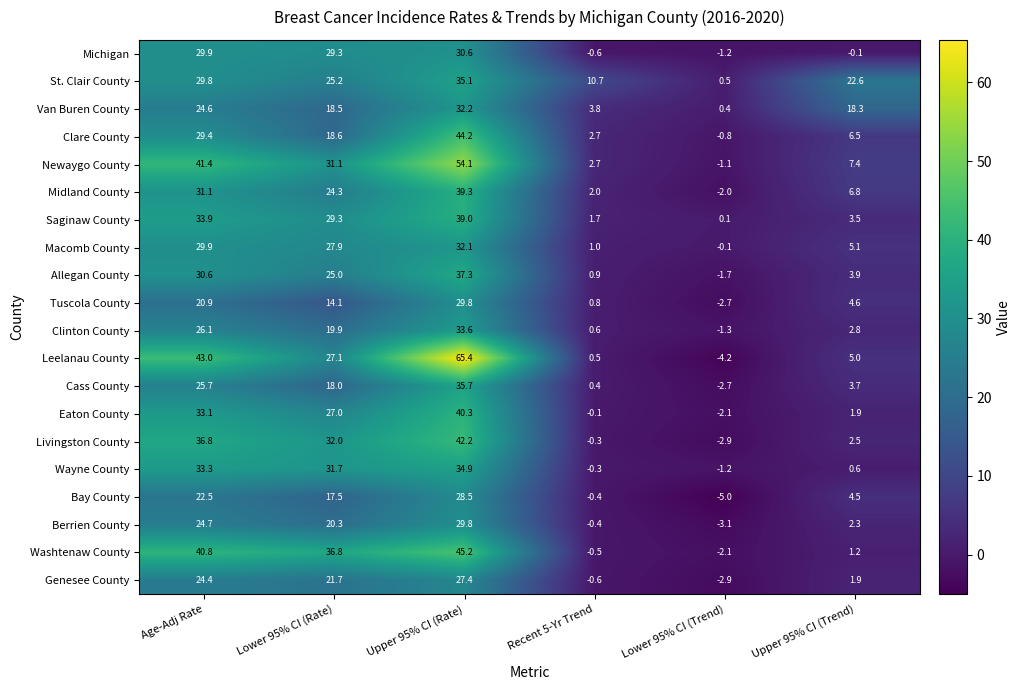

List the labels in order of Wayne County value, smallest first.

Lower 95% CI (Trend), Recent 5-Yr Trend, Upper 95% CI (Trend), Lower 95% CI (Rate), Age-Adj Rate, Upper 95% CI (Rate)